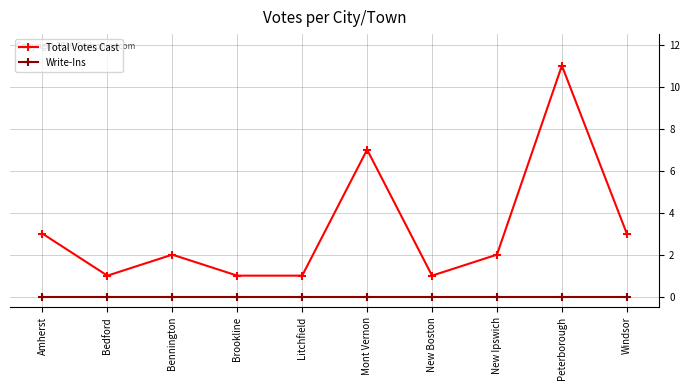

What is the sum of the Total Votes Cast values at New Boston and Bennington?

3